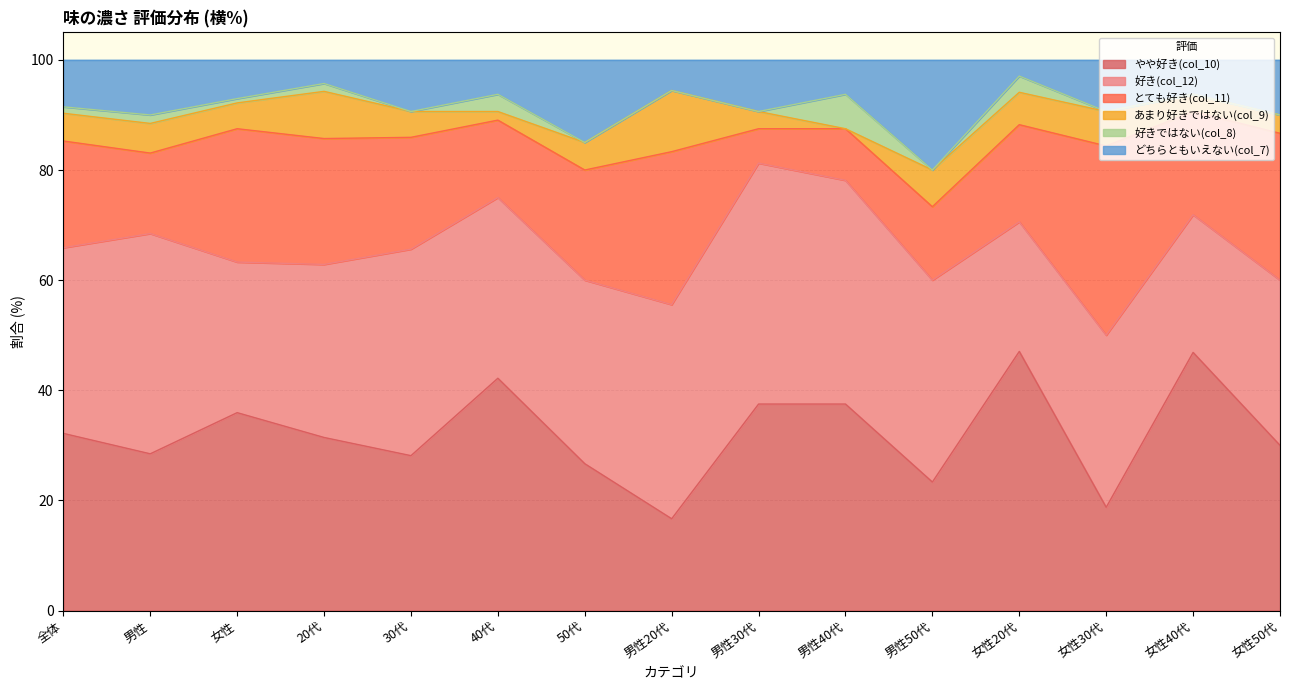

True or false: とても好き(col_11) and 好きではない(col_8) intersect in this chart.

False